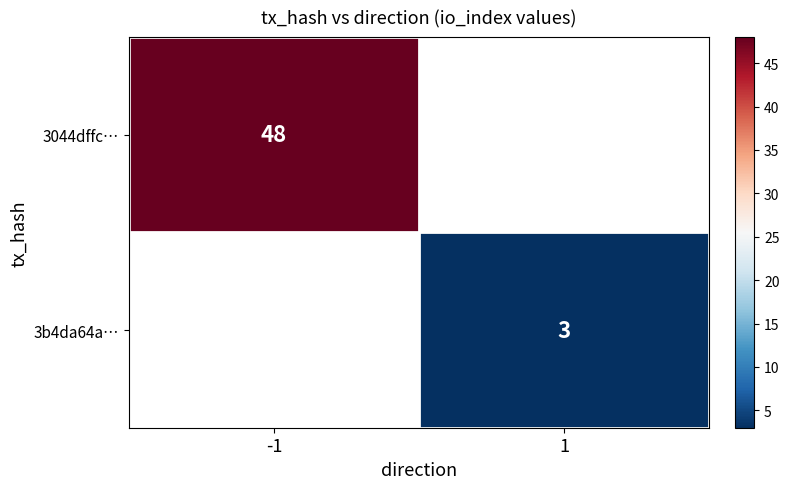

Is it true that 3044dffc… equals 11 at -1?

False